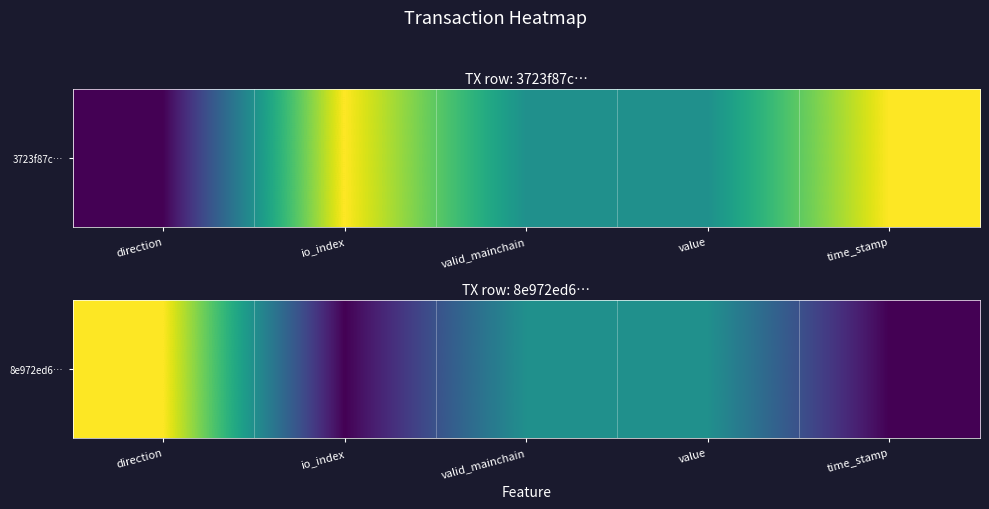

What is the change in value from valid_mainchain to time_stamp?

-0.5